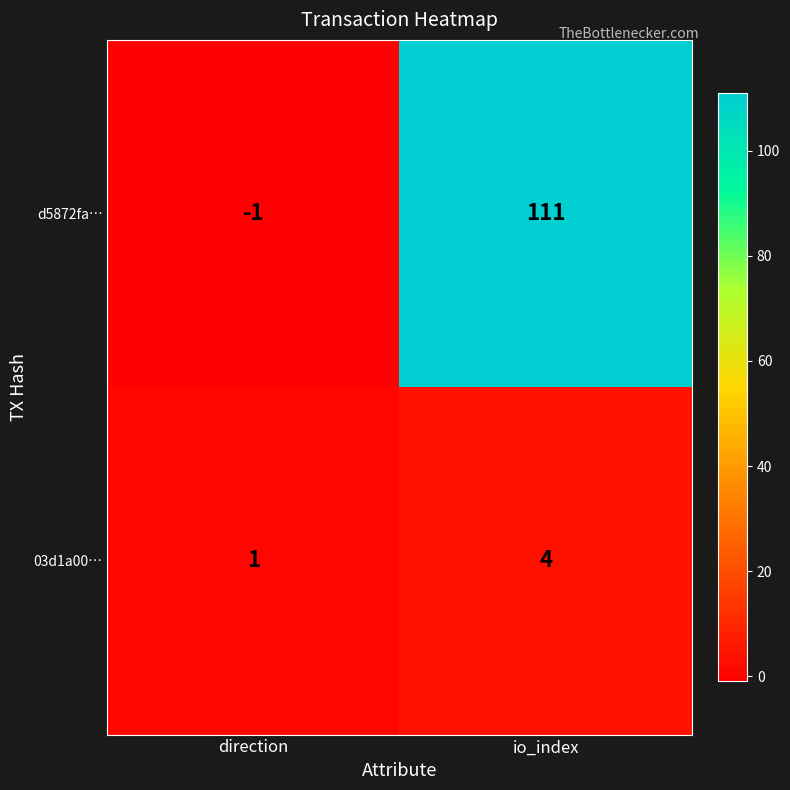

Reading left to right, what are all the values shown in this chart?

d5872fa…: -1	111
03d1a00…: 1	4